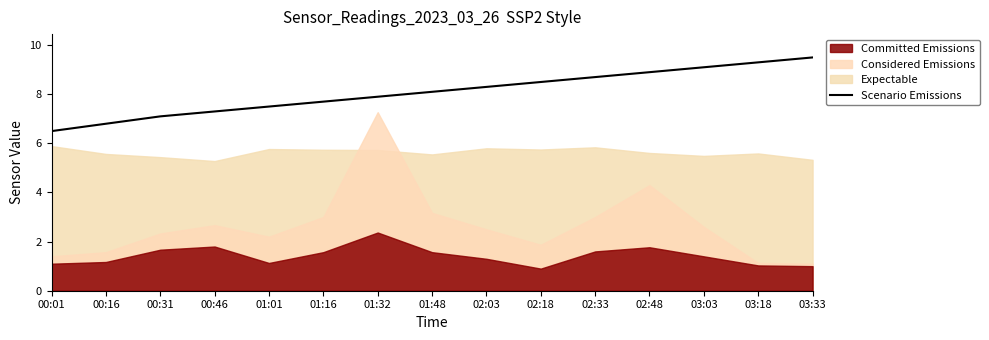

Reading left to right, extract all data points from this chart.

00:01=6.5	00:16=6.8	00:31=7.1	00:46=7.3	01:01=7.5	01:16=7.7	01:32=7.9	01:48=8.1	02:03=8.3	02:18=8.5	02:33=8.7	02:48=8.9	03:03=9.1	03:18=9.3	03:33=9.5